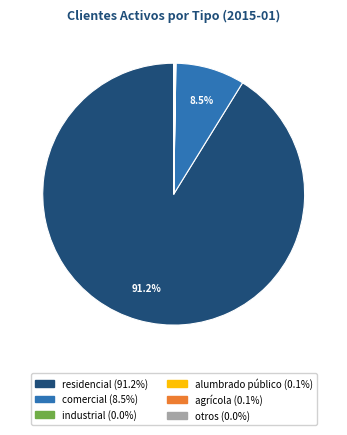

Which slice is the largest?

residencial